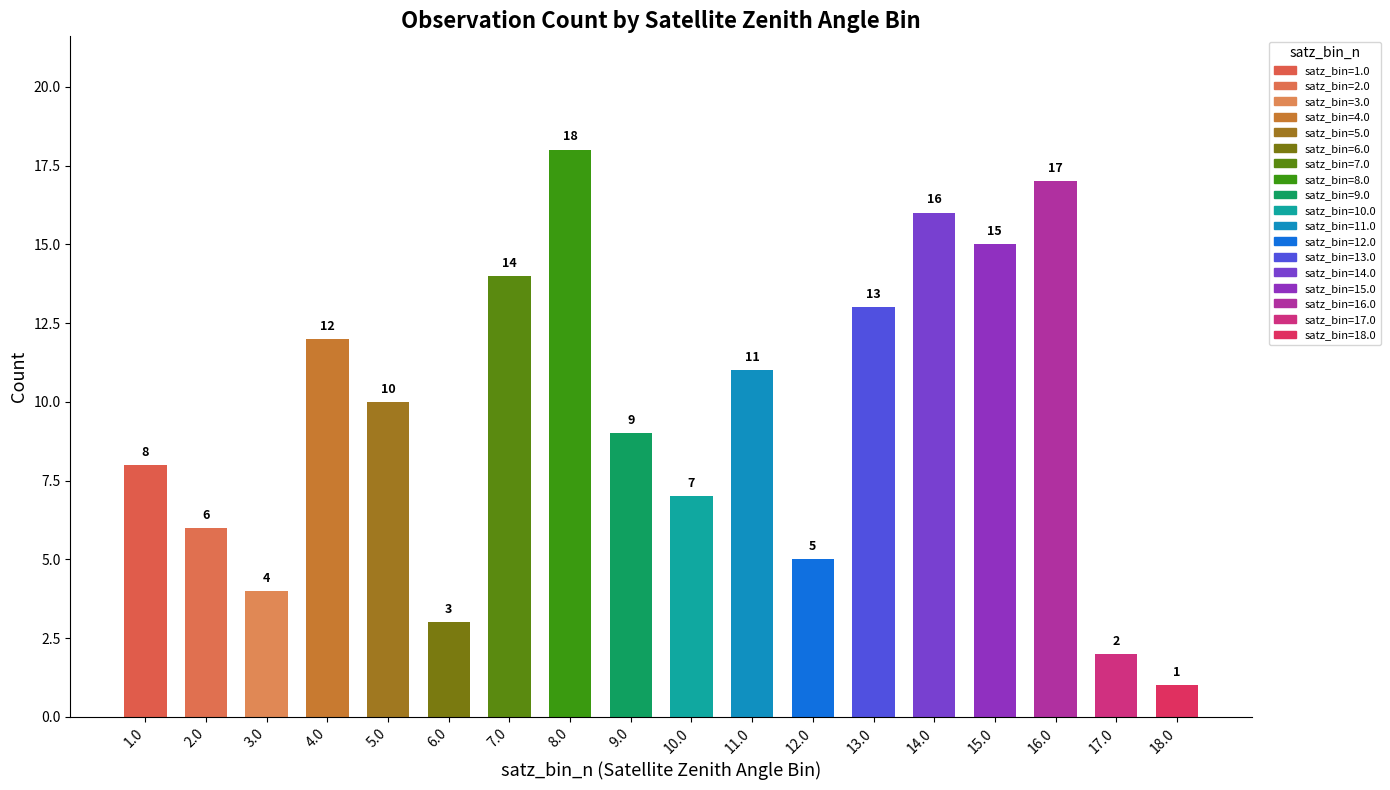

List the labels in order of value, smallest first.

satz_bin_n=18, satz_bin_n=17, satz_bin_n=6, satz_bin_n=3, satz_bin_n=12, satz_bin_n=2, satz_bin_n=10, satz_bin_n=1, satz_bin_n=9, satz_bin_n=5, satz_bin_n=11, satz_bin_n=4, satz_bin_n=13, satz_bin_n=7, satz_bin_n=15, satz_bin_n=14, satz_bin_n=16, satz_bin_n=8